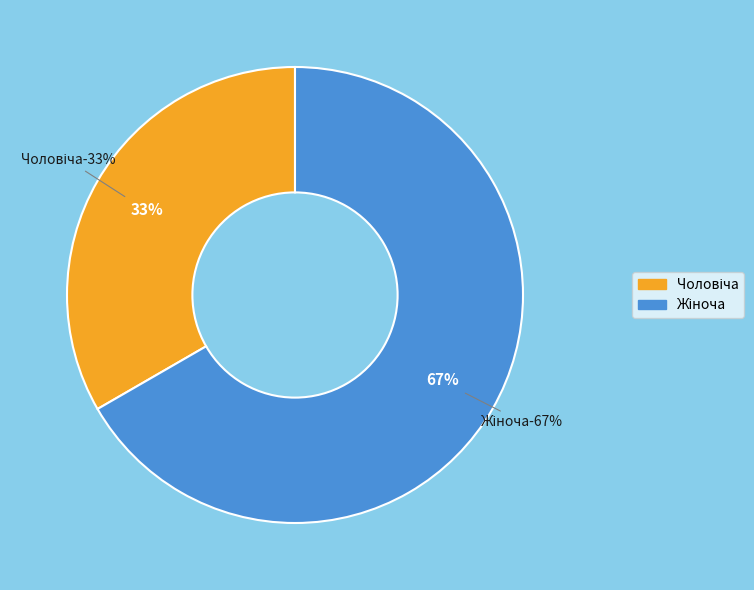

Rank the categories by value from highest to lowest.

Жіноча, Чоловіча